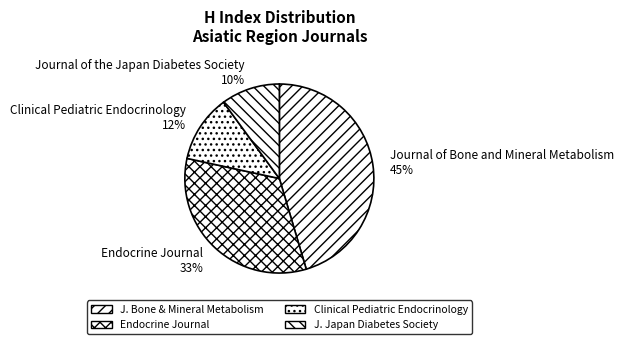

Count the number of slices in the pie.

4